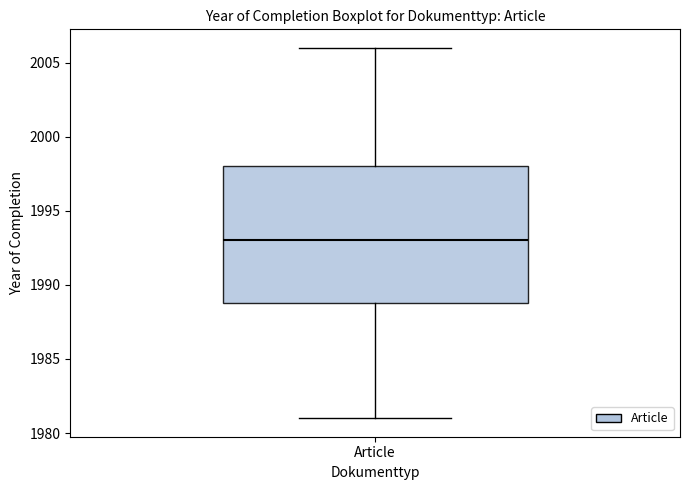

Read this box plot against the y-axis: the position of the median line, the range covered by the box, and the ends of both whiskers. The values are not printed on the chart, so give them approximately, as read against the axis.

median 1993, box 1989 to 1998, whiskers 1981 to 2006